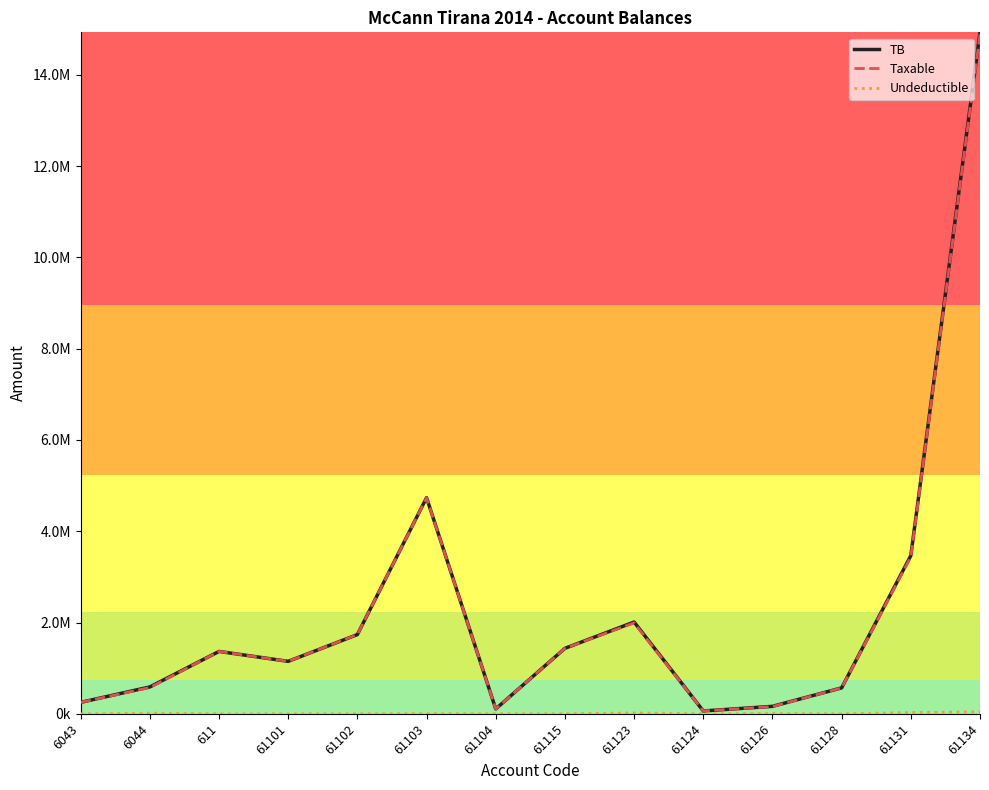

At which category does the chart reach its minimum across all series?

6043